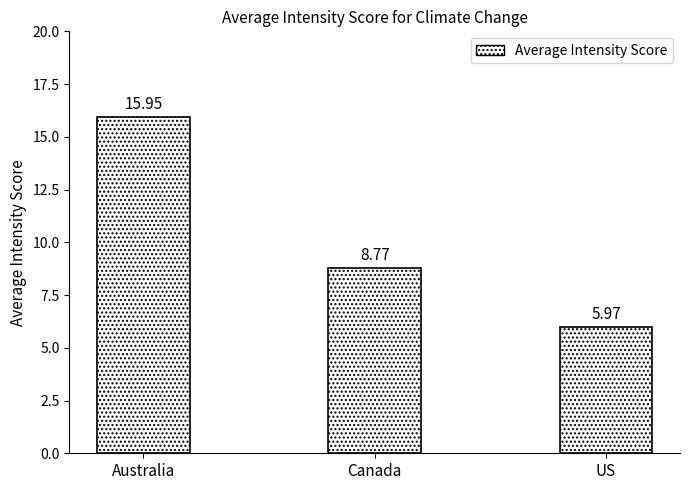

Where does the data first go above 8?

Australia